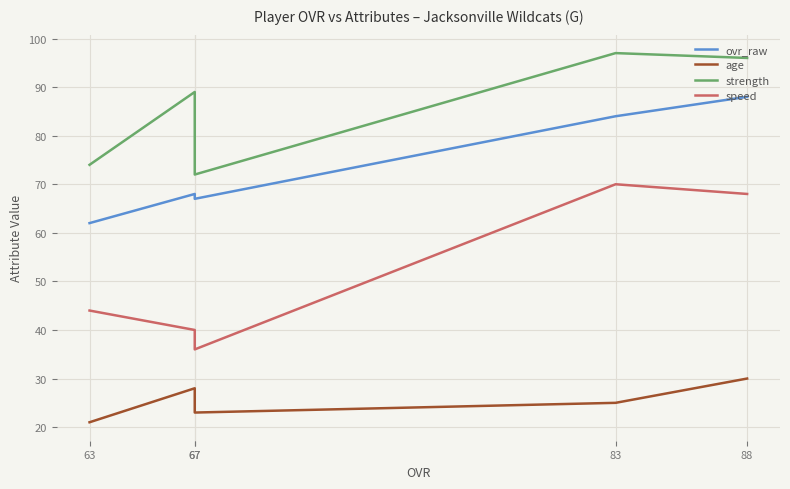

What are all the series names shown in the legend?

ovr_raw, age, strength, speed